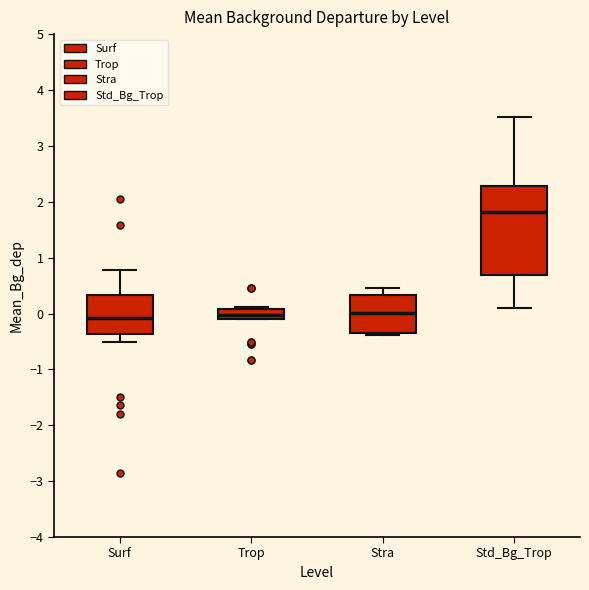

Which box's median line is the highest?

Std_Bg_Trop